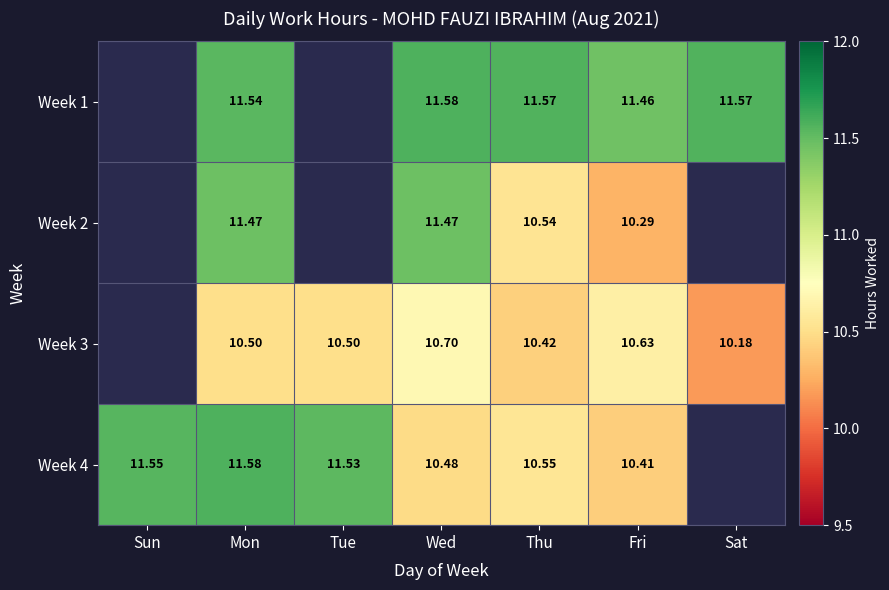

How many data points does each series have?

7